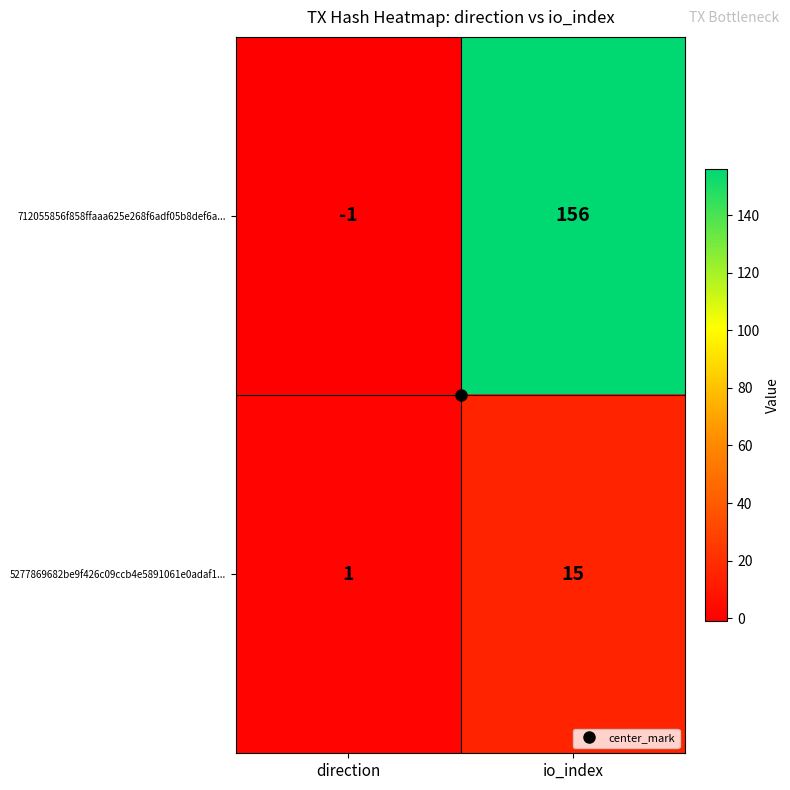

What is the total value across all series at io_index?

171